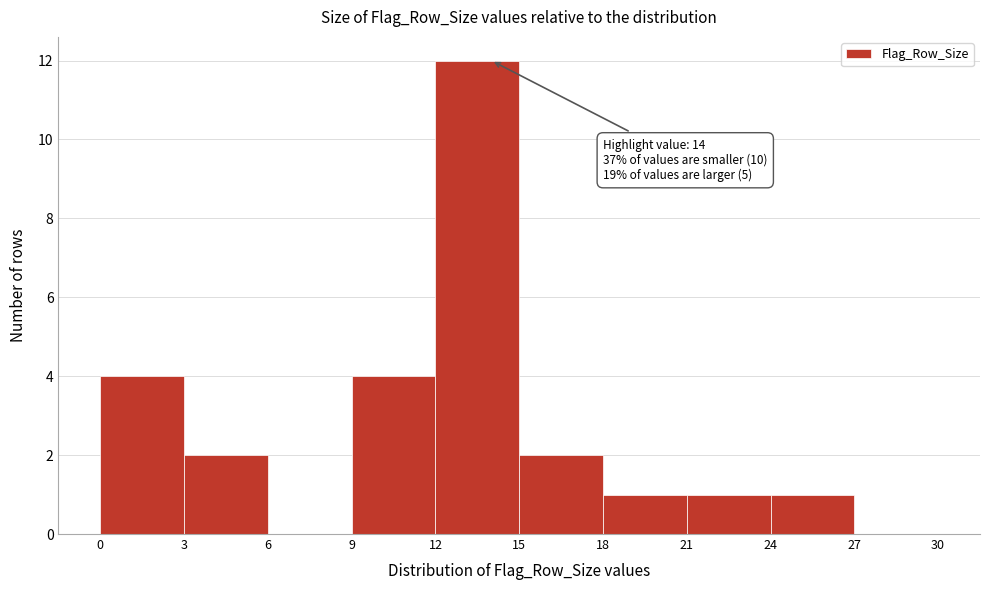

Over which range of the x-axis is the bar tallest?

12 to 15